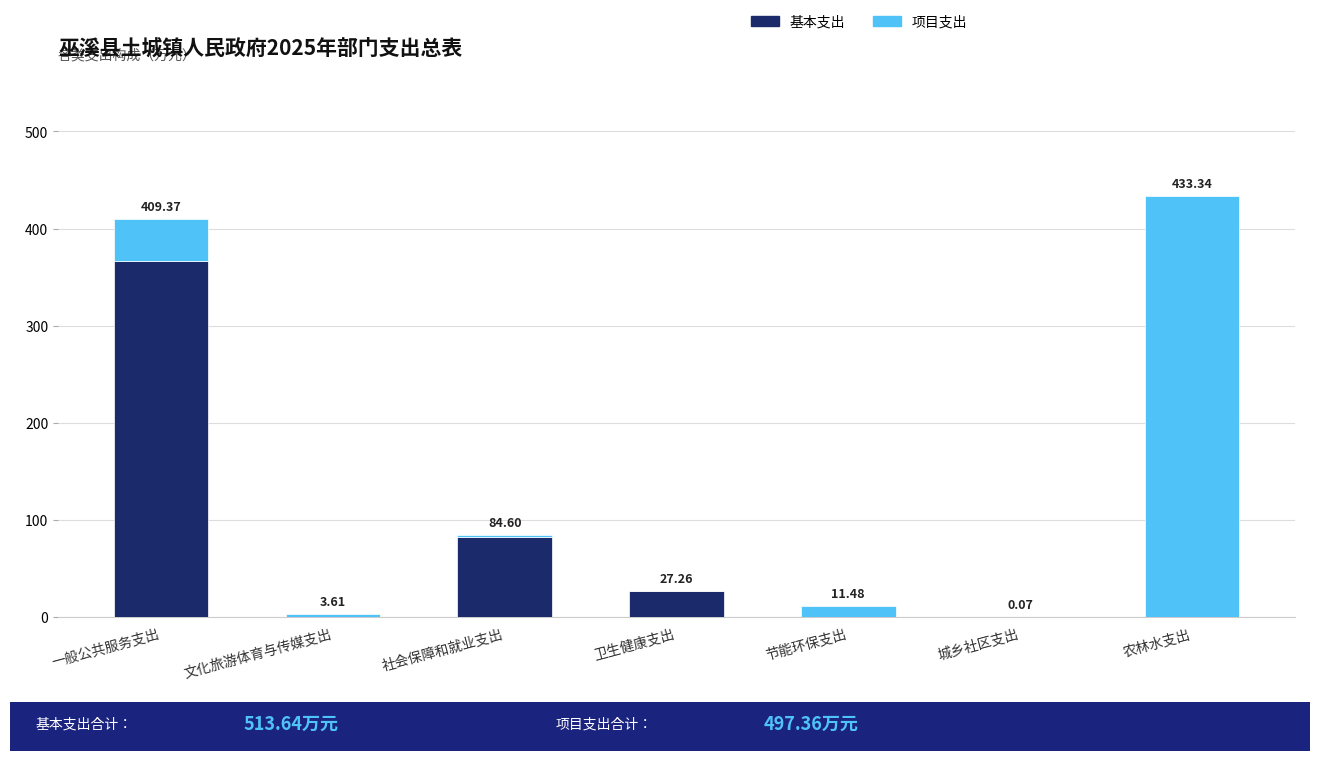

At which category is the sum across all series the highest?

农林水支出